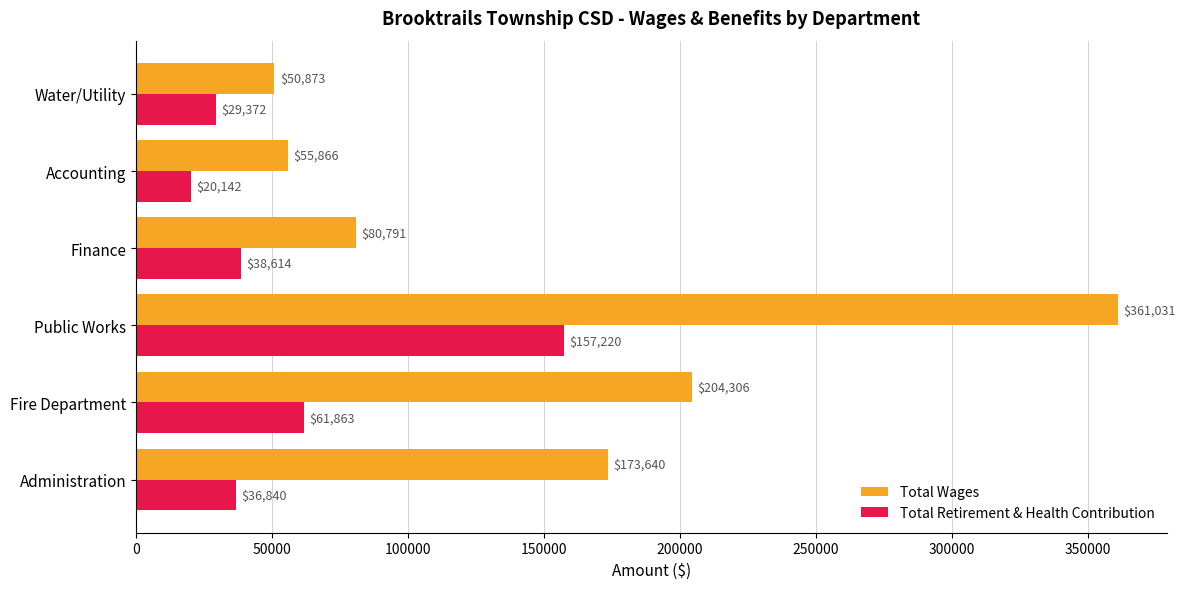

What is the average value of the Total Retirement & Health Contribution series?

57342